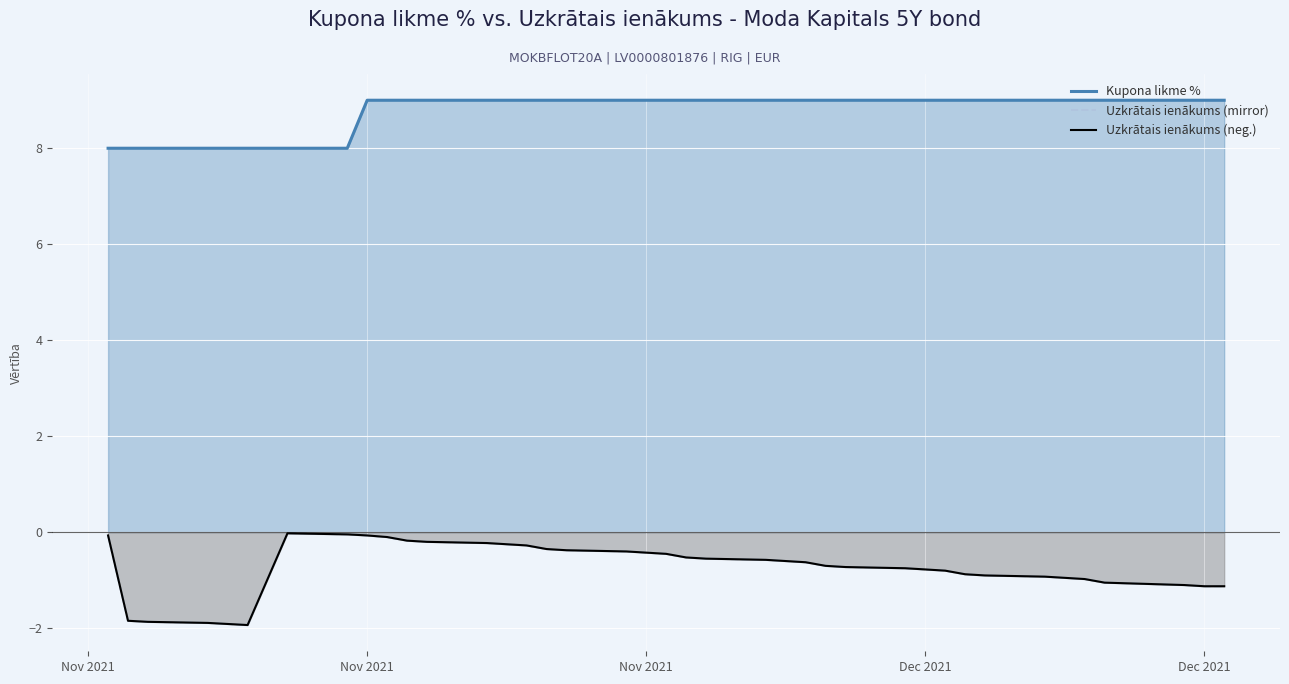

The value of Kupona likme % at Dec 2021 is 9.0. True or false?

True